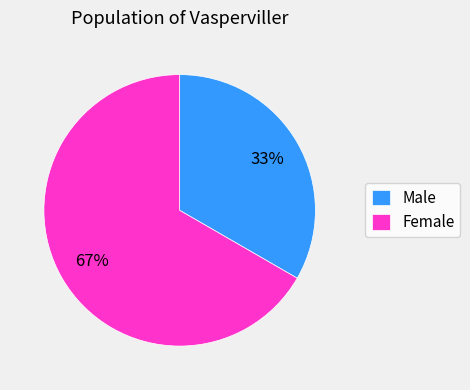

Do Male and Female together represent more than half of the pie?

Yes